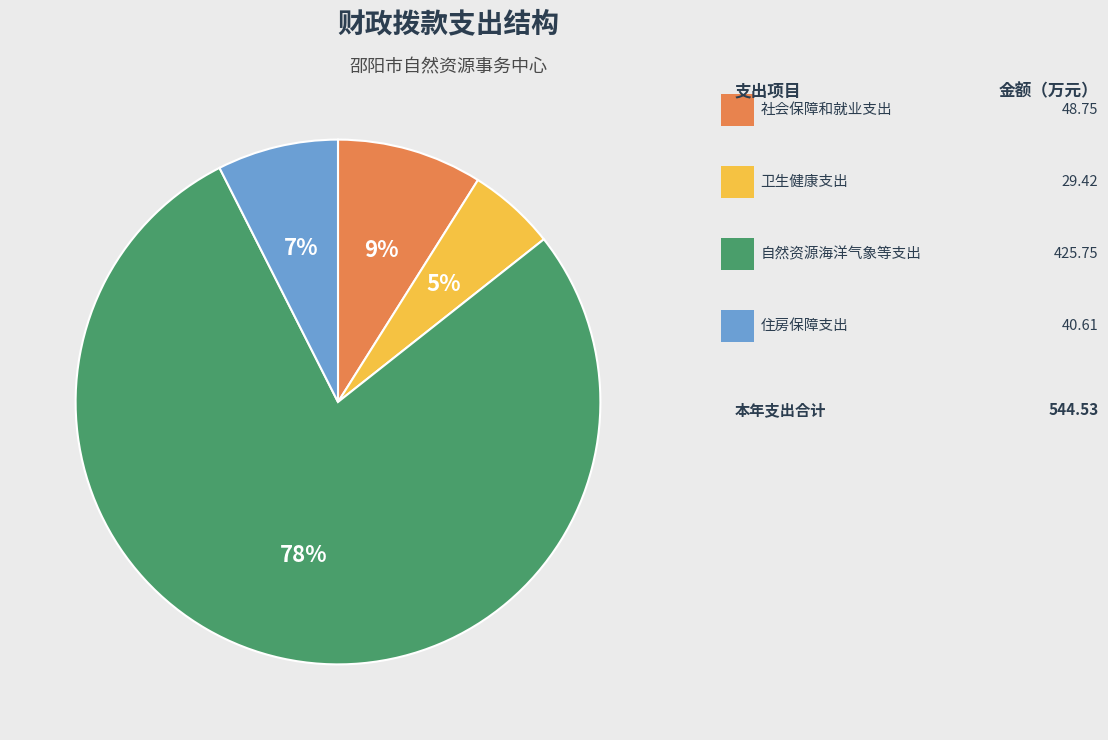

To the nearest percent, what is the average slice percentage?

25%